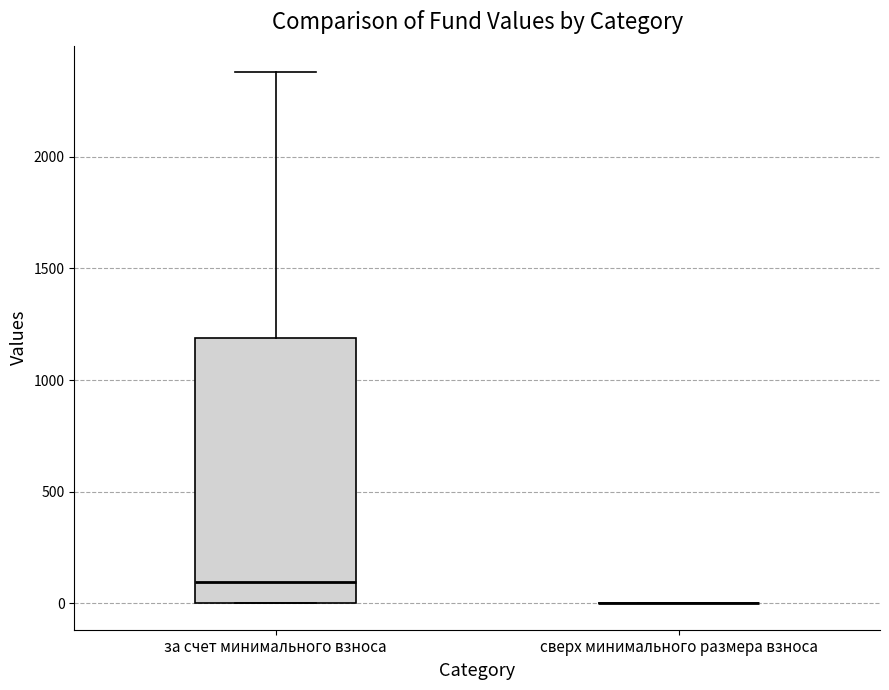

Reading left to right, transcribe this box plot: for each box, give where its median line is, the range the box spans, and where its two whiskers end, as read against the y-axis. The values are not printed on the chart, so give them approximately, as read against the axis.

за счет минимального взноса: median 100, box 0 to 1200, whiskers 0 to 2400
сверх минимального размера взноса: box collapsed to a line at 0, whiskers 0 to 0